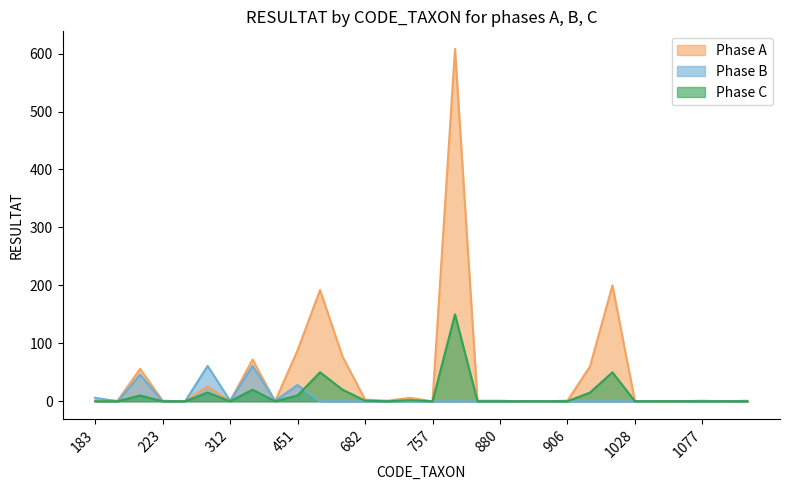

What is the maximum value for Phase C?

150